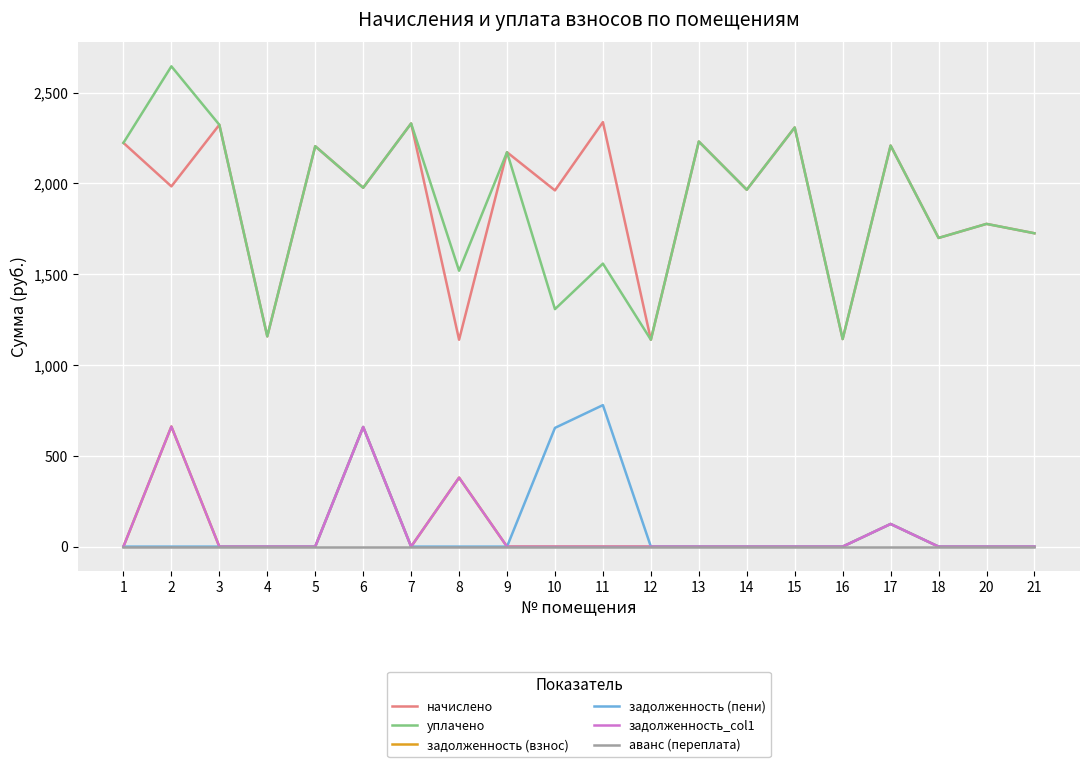

Is this an area chart (filled region under the line)?

No